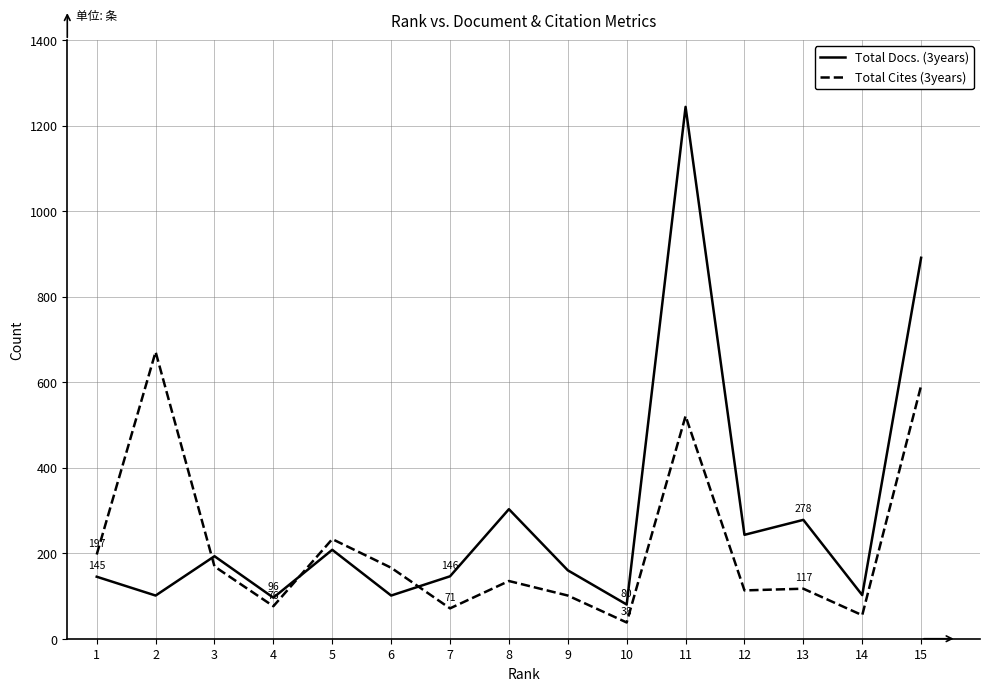

True or false: Total Docs. (3years) has more than 2 interior local peaks.

True